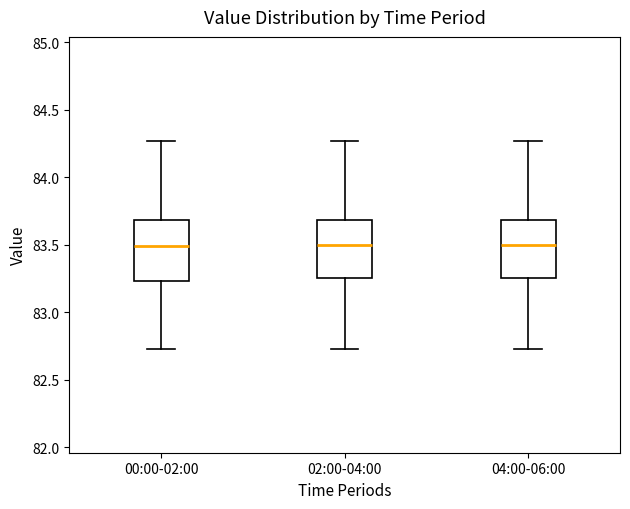

Reading left to right, transcribe this box plot: for each box, give where its median line is, the range the box spans, and where its two whiskers end, as read against the y-axis. The values are not printed on the chart, so give them approximately, as read against the axis.

00:00-02:00: median 83.50, box 83.25 to 83.70, whiskers 82.75 to 84.25
02:00-04:00: median 83.50, box 83.25 to 83.70, whiskers 82.75 to 84.25
04:00-06:00: median 83.50, box 83.25 to 83.70, whiskers 82.75 to 84.25